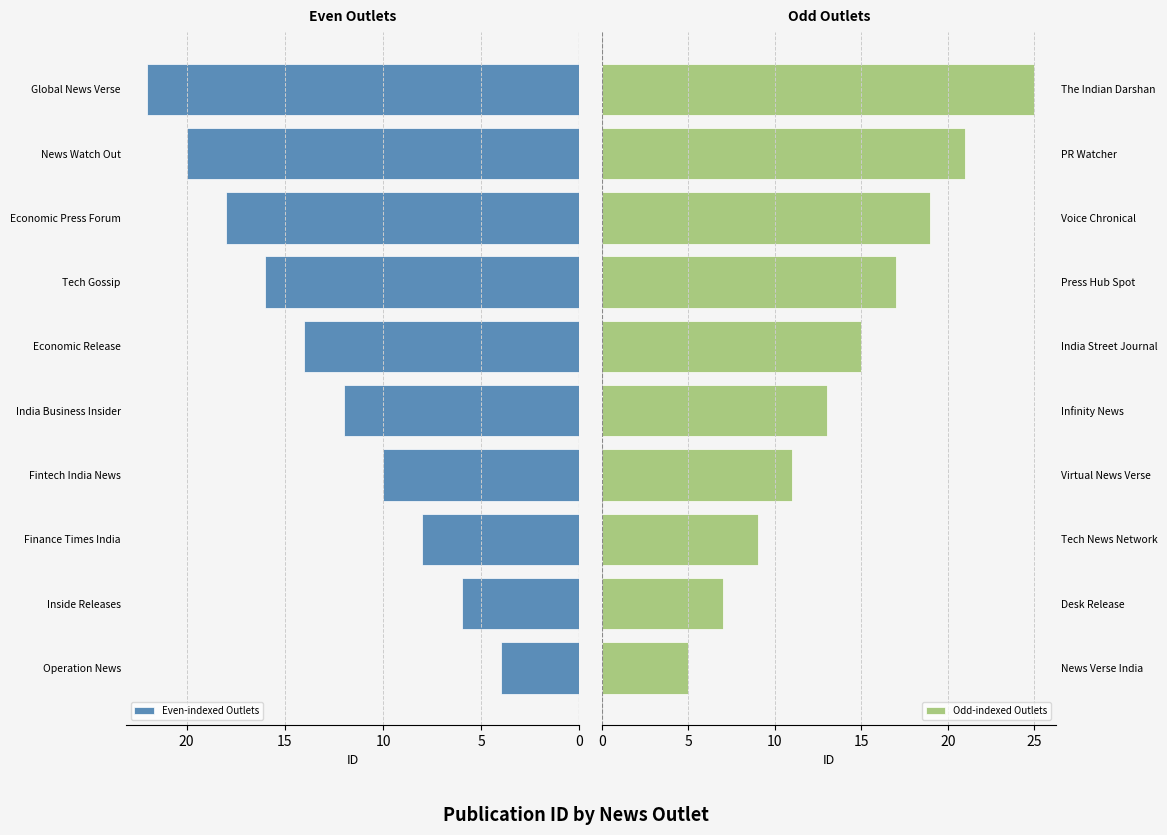

What is the sum of all Odd-indexed Outlets values?

142